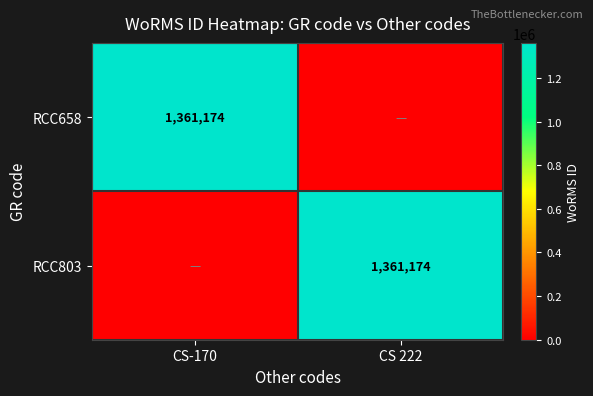

True or false: RCC803 has a value of 950467 at CS 222.

False